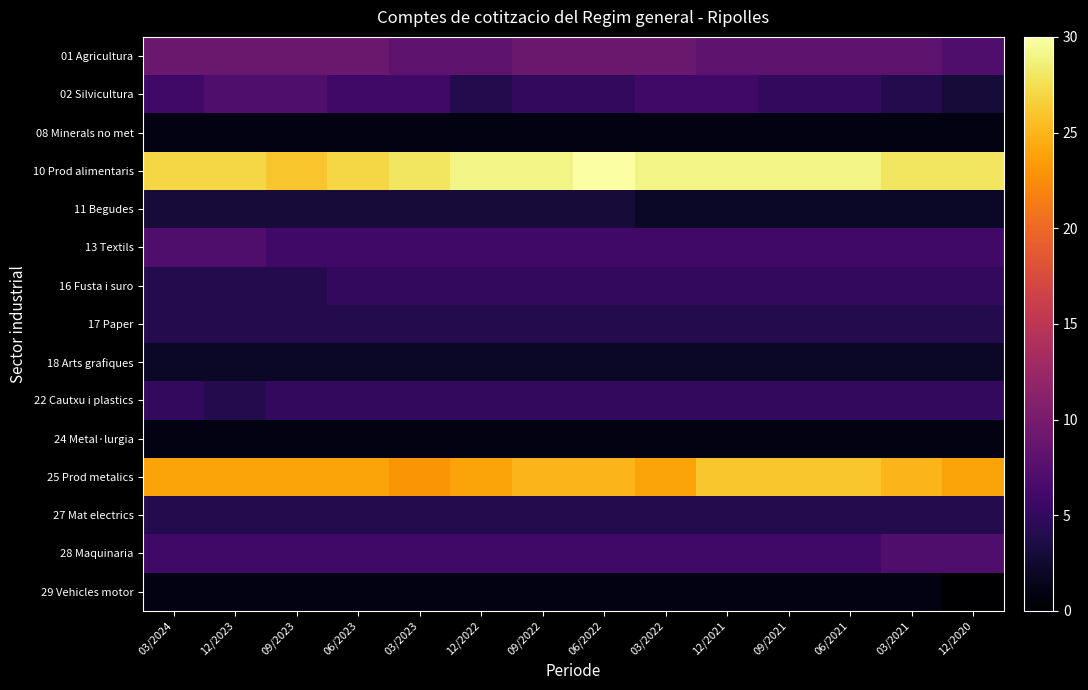

Reading right to left, what are all the values shown in this chart?

01 Agricultura: 12/2020=7	03/2021=8	06/2021=8	09/2021=8	12/2021=8	03/2022=9	06/2022=9	09/2022=9	12/2022=8	03/2023=8	06/2023=9	09/2023=9	12/2023=9	03/2024=9
02 Silvicultura: 12/2020=3	03/2021=4	06/2021=5	09/2021=5	12/2021=6	03/2022=6	06/2022=5	09/2022=5	12/2022=4	03/2023=6	06/2023=6	09/2023=7	12/2023=7	03/2024=6
08 Minerals no met: 12/2020=1	03/2021=1	06/2021=1	09/2021=1	12/2021=1	03/2022=1	06/2022=1	09/2022=1	12/2022=1	03/2023=1	06/2023=1	09/2023=1	12/2023=1	03/2024=1
10 Prod alimentaris: 12/2020=28	03/2021=28	06/2021=29	09/2021=29	12/2021=29	03/2022=29	06/2022=30	09/2022=29	12/2022=29	03/2023=28	06/2023=27	09/2023=26	12/2023=27	03/2024=27
11 Begudes: 12/2020=2	03/2021=2	06/2021=2	09/2021=2	12/2021=2	03/2022=2	06/2022=3	09/2022=3	12/2022=3	03/2023=3	06/2023=3	09/2023=3	12/2023=3	03/2024=3
13 Textils: 12/2020=6	03/2021=6	06/2021=6	09/2021=6	12/2021=6	03/2022=6	06/2022=6	09/2022=6	12/2022=6	03/2023=6	06/2023=6	09/2023=6	12/2023=7	03/2024=7
16 Fusta i suro: 12/2020=5	03/2021=5	06/2021=5	09/2021=5	12/2021=5	03/2022=5	06/2022=5	09/2022=5	12/2022=5	03/2023=5	06/2023=5	09/2023=4	12/2023=4	03/2024=4
17 Paper: 12/2020=4	03/2021=4	06/2021=4	09/2021=4	12/2021=4	03/2022=4	06/2022=4	09/2022=4	12/2022=4	03/2023=4	06/2023=4	09/2023=4	12/2023=4	03/2024=4
18 Arts grafiques: 12/2020=2	03/2021=2	06/2021=2	09/2021=2	12/2021=2	03/2022=2	06/2022=2	09/2022=2	12/2022=2	03/2023=2	06/2023=2	09/2023=2	12/2023=2	03/2024=2
22 Cautxu i plastics: 12/2020=5	03/2021=5	06/2021=5	09/2021=5	12/2021=5	03/2022=5	06/2022=5	09/2022=5	12/2022=5	03/2023=5	06/2023=5	09/2023=5	12/2023=4	03/2024=5
24 Metal·lurgia: 12/2020=1	03/2021=1	06/2021=1	09/2021=1	12/2021=1	03/2022=1	06/2022=1	09/2022=1	12/2022=1	03/2023=1	06/2023=1	09/2023=1	12/2023=1	03/2024=1
25 Prod metalics: 12/2020=24	03/2021=25	06/2021=26	09/2021=26	12/2021=26	03/2022=24	06/2022=25	09/2022=25	12/2022=24	03/2023=23	06/2023=24	09/2023=24	12/2023=24	03/2024=24
27 Mat electrics: 12/2020=4	03/2021=4	06/2021=4	09/2021=4	12/2021=4	03/2022=4	06/2022=4	09/2022=4	12/2022=4	03/2023=4	06/2023=4	09/2023=4	12/2023=4	03/2024=4
28 Maquinaria: 12/2020=7	03/2021=7	06/2021=6	09/2021=6	12/2021=6	03/2022=6	06/2022=6	09/2022=6	12/2022=6	03/2023=6	06/2023=6	09/2023=6	12/2023=6	03/2024=6
29 Vehicles motor: 12/2020=0	03/2021=1	06/2021=1	09/2021=1	12/2021=1	03/2022=1	06/2022=1	09/2022=1	12/2022=1	03/2023=1	06/2023=1	09/2023=1	12/2023=1	03/2024=1